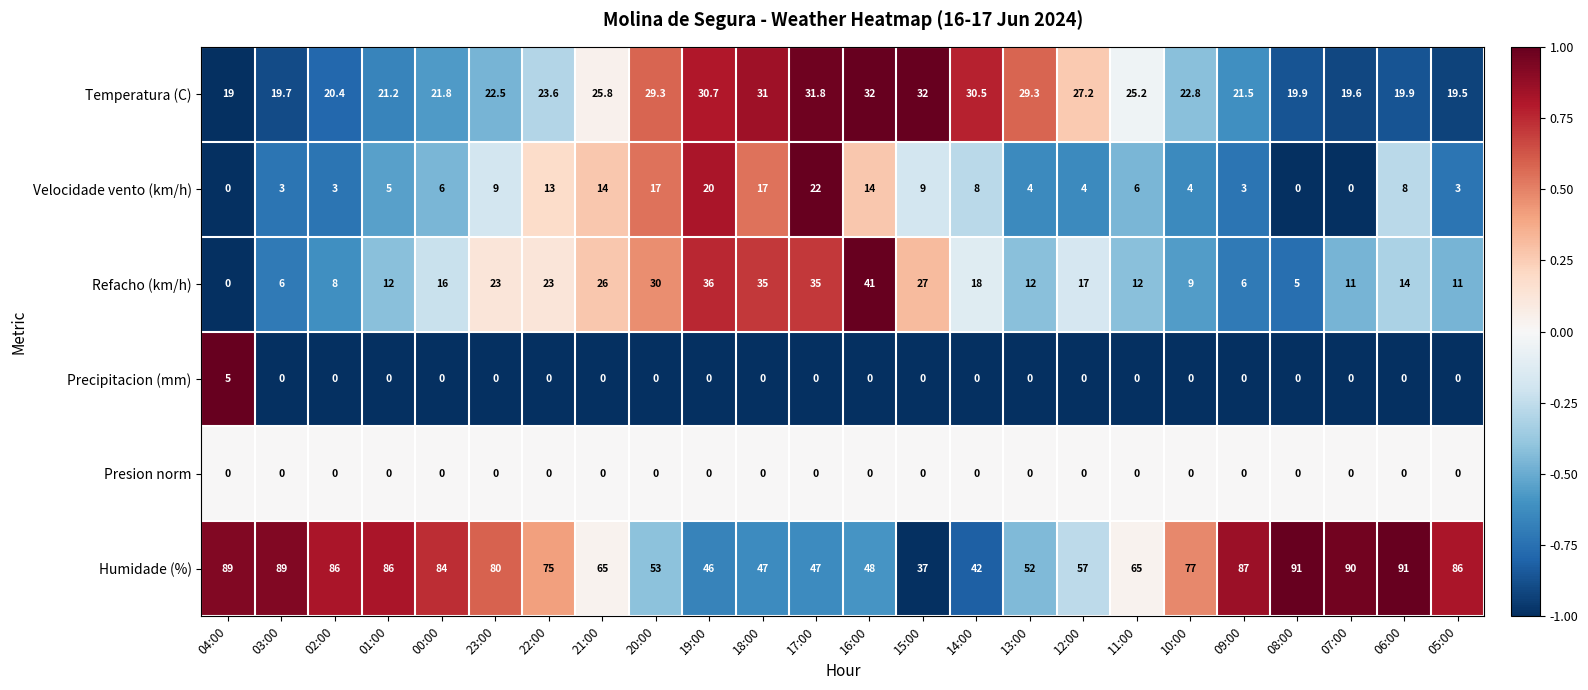

What is the greatest value displayed?

91.0